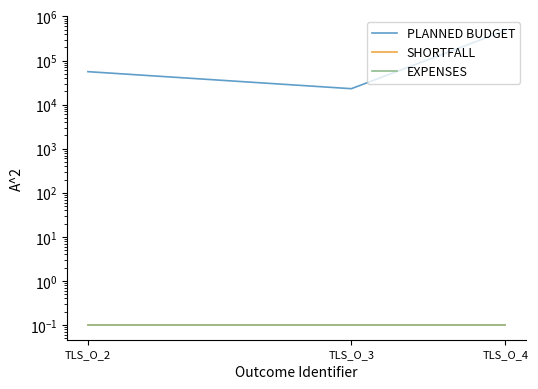

What is the value of the EXPENSES point at the 3rd from the left?

0.1